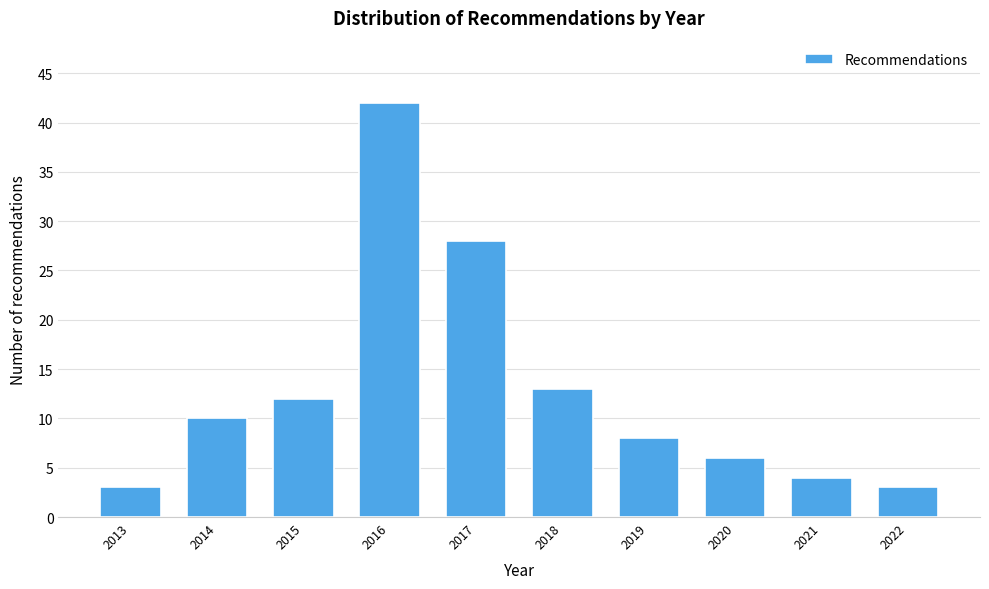

Reading left to right, transcribe all the data shown in this chart.

2013=3	2014=10	2015=12	2016=42	2017=28	2018=13	2019=8	2020=6	2021=4	2022=3